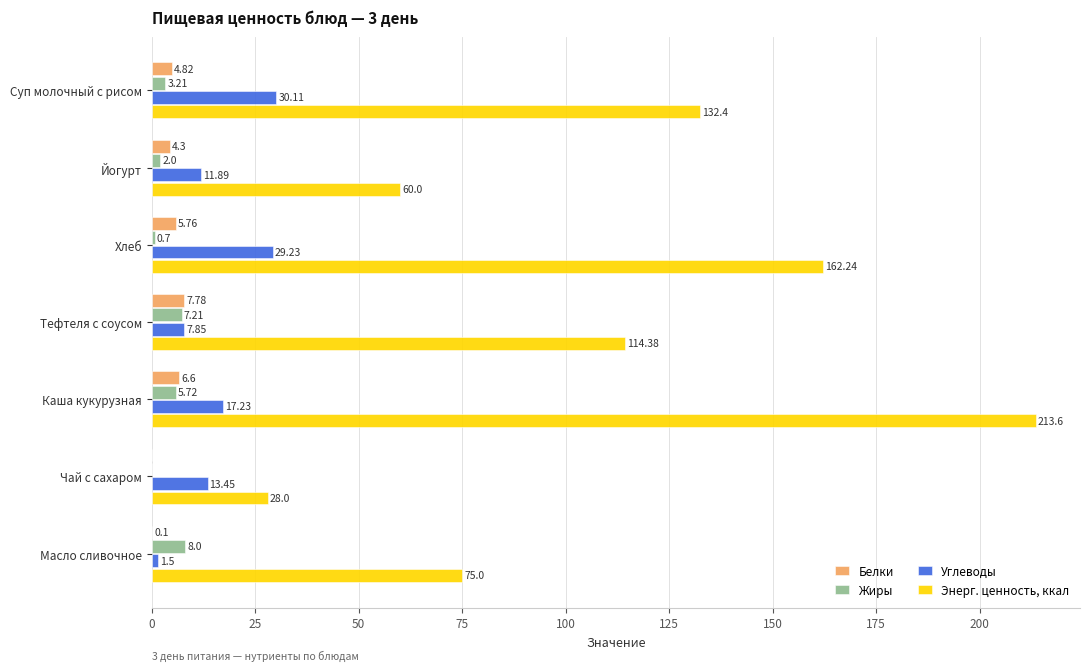

How many categories are shown in the chart?

7